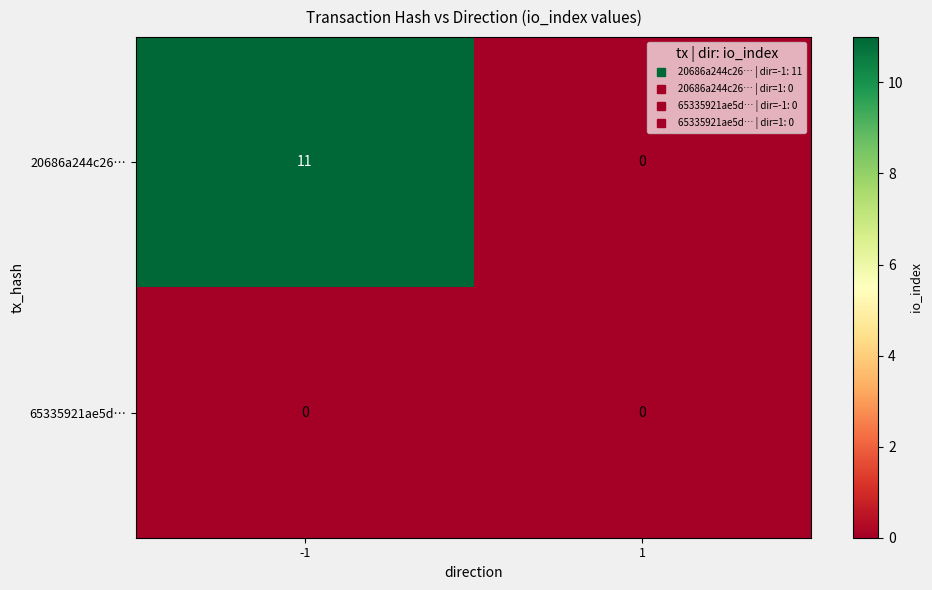

Is it true that 65335921ae5d… equals 0 at 1?

True